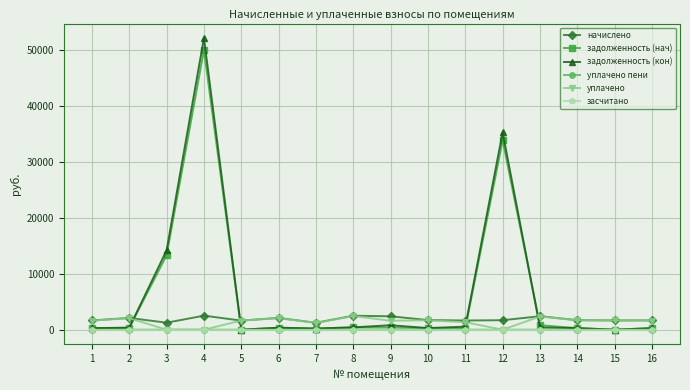

Is the value of начислено at 10 greater than the value of уплачено пени at 13?

Yes